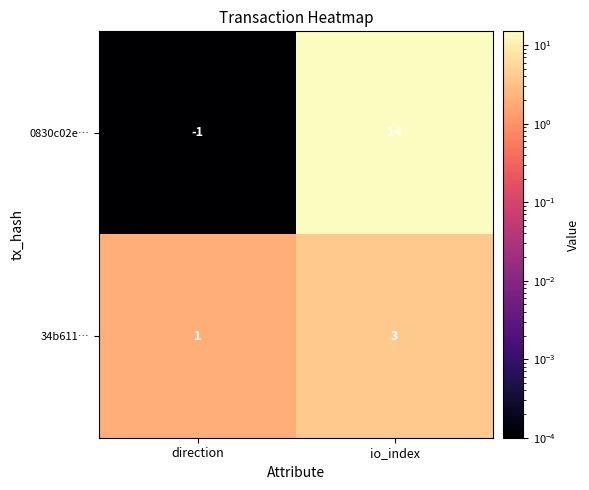

What is the sum of all 34b611… values?

4